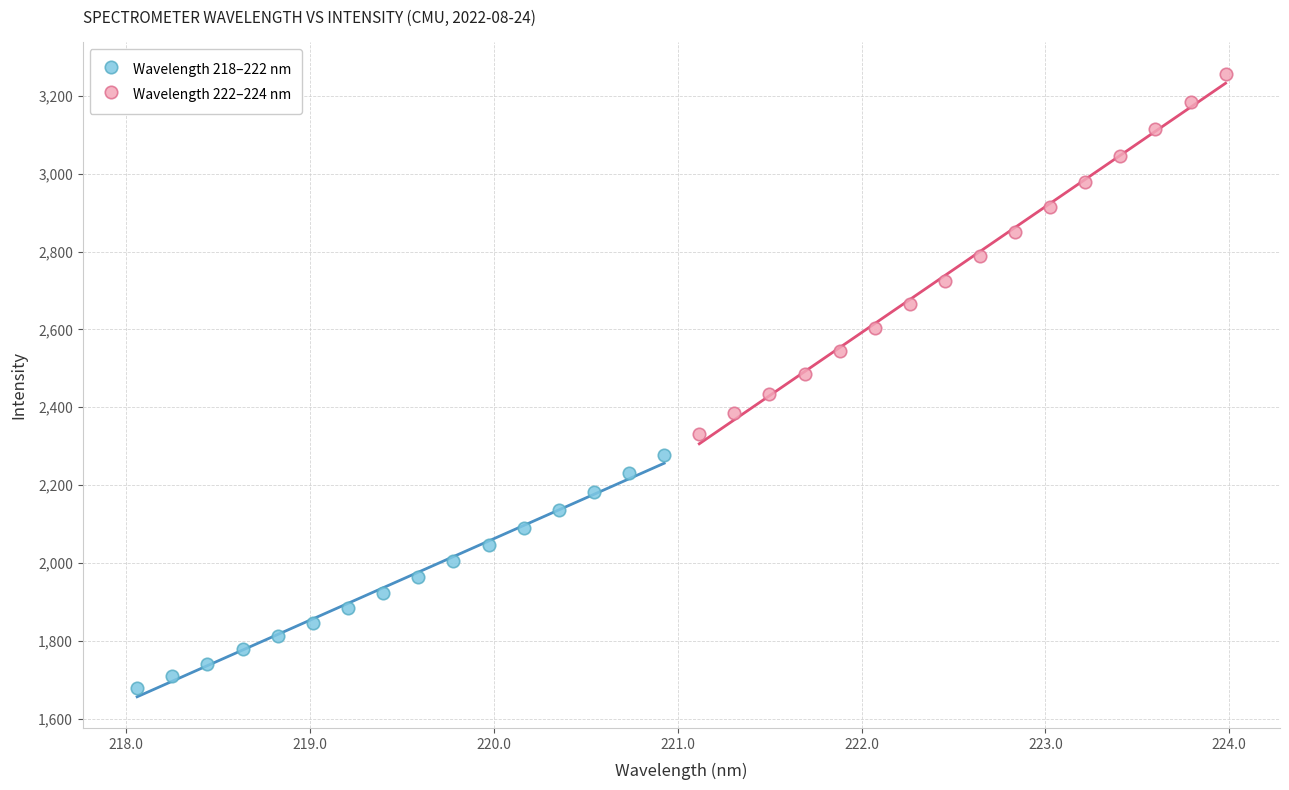

Which series reaches the maximum Y coordinate?

Wavelength 222–224 nm